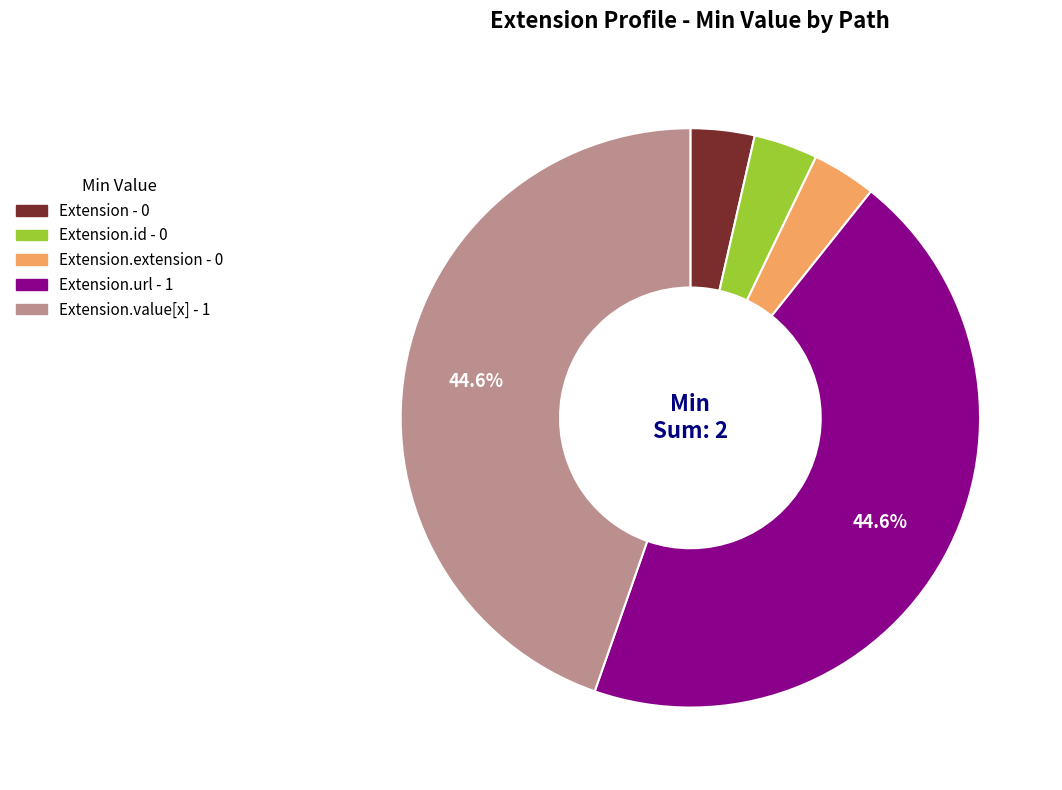

Does any single category account for the majority?

No